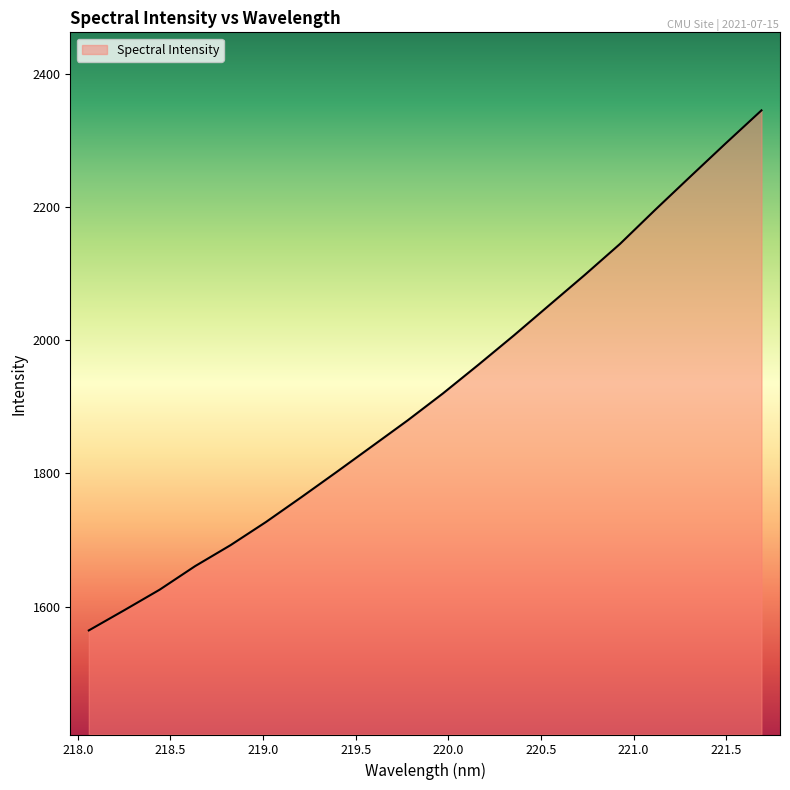

What is the difference between the maximum and minimum values?

781.6